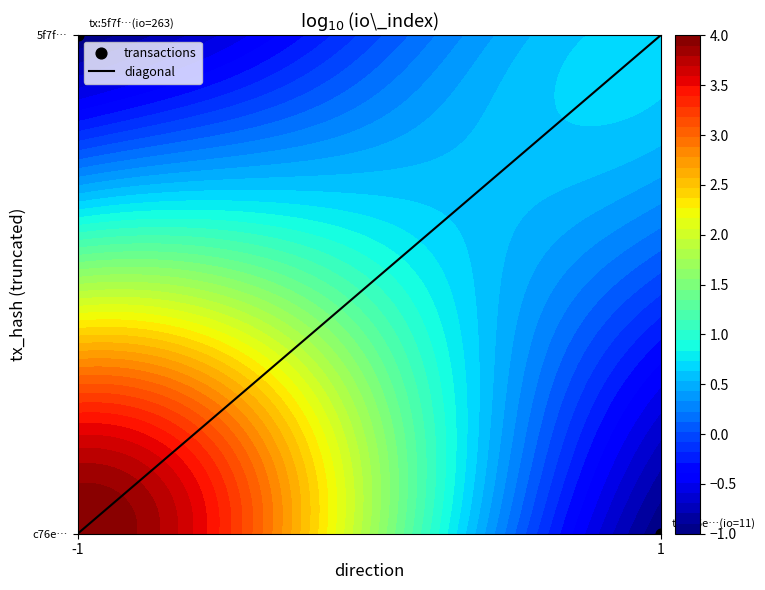

Rank the series by their maximum value, from highest to lowest.

diagonal, transactions